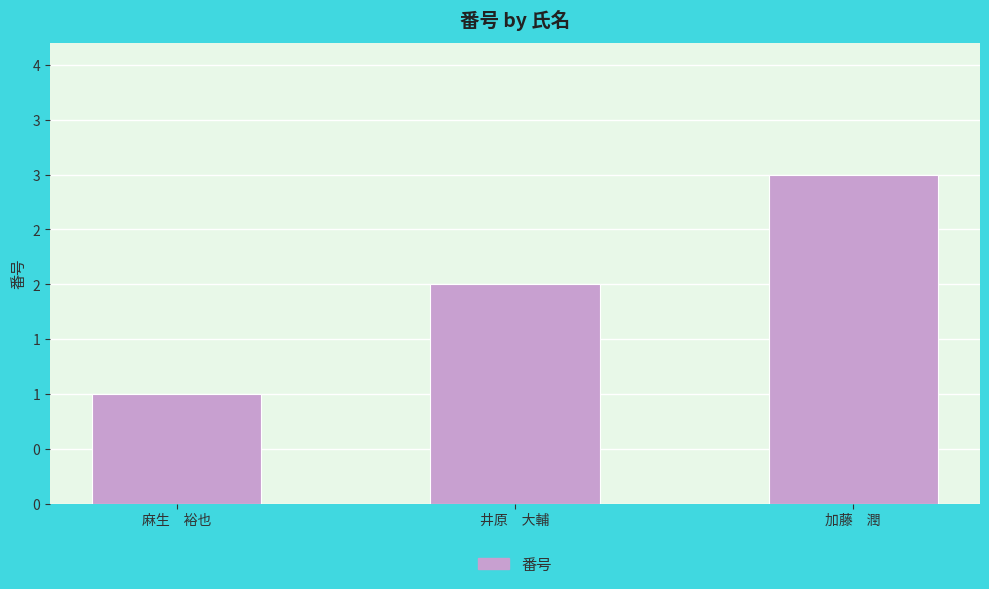

True or false: the data shows 3 at 加藤　潤.

True